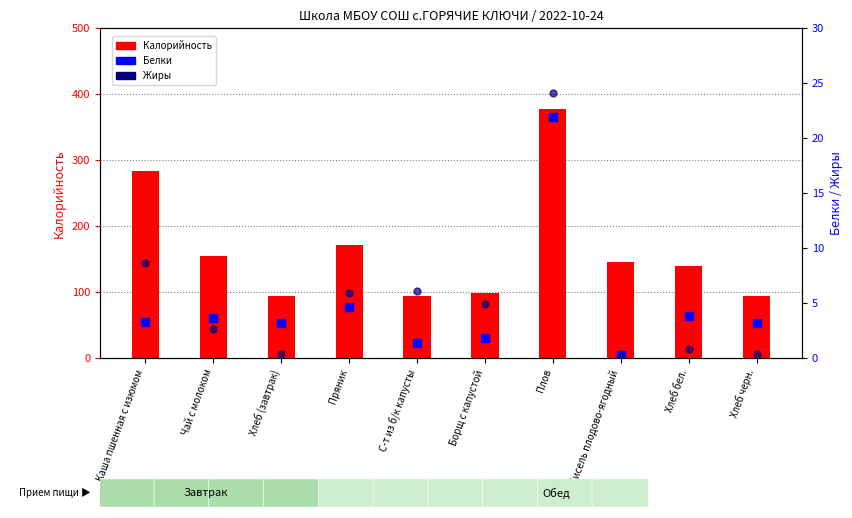

Which series reaches the minimum Y coordinate?

Жиры